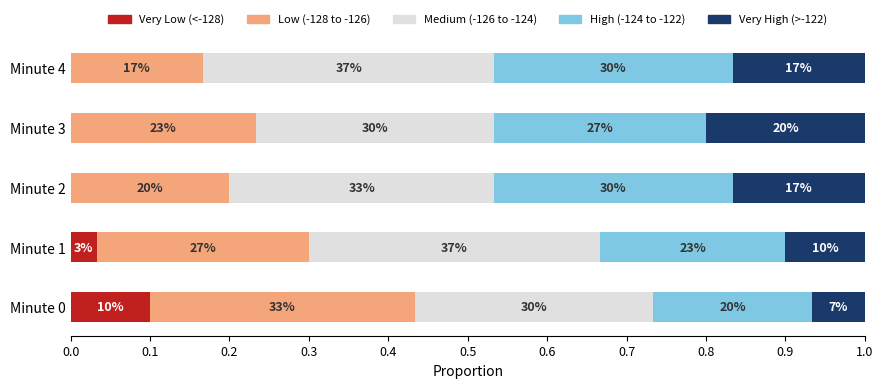

What is the difference between the second highest and minimum values in the High (-124 to -122) series?

0.1